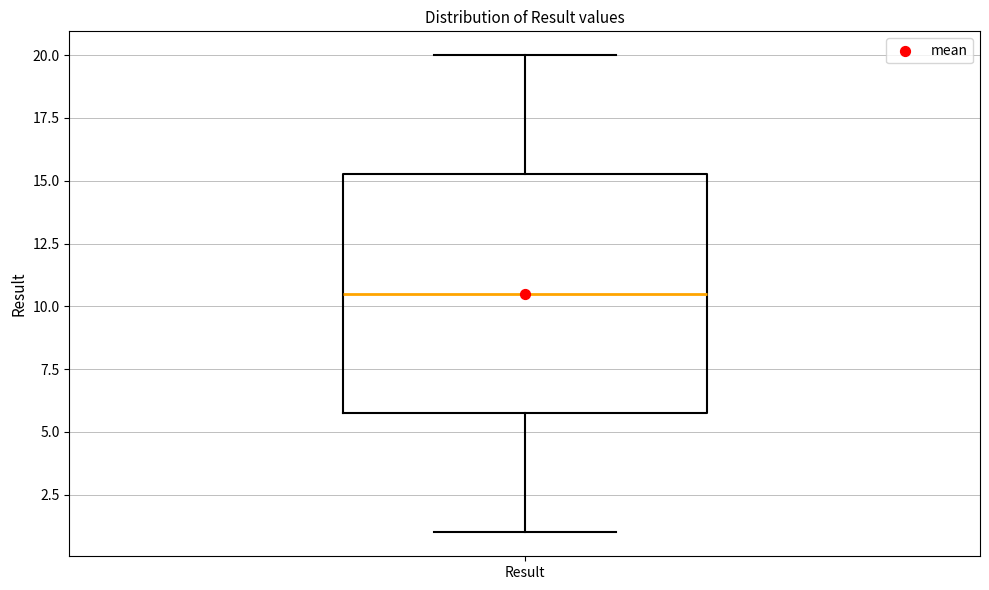

Transcribe this box plot: give where the median line is, the range the box spans, and where the two whiskers end, as read against the y-axis. The values are not printed on the chart, so give them approximately, as read against the axis.

median 10.5, box 6.0 to 15.5, whiskers 1.0 to 20.0